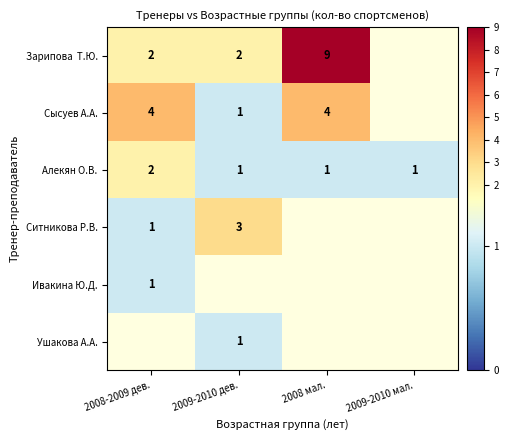

The Сысуев А.А. series shows 7 at 2008-2009 дев.. True or false?

False